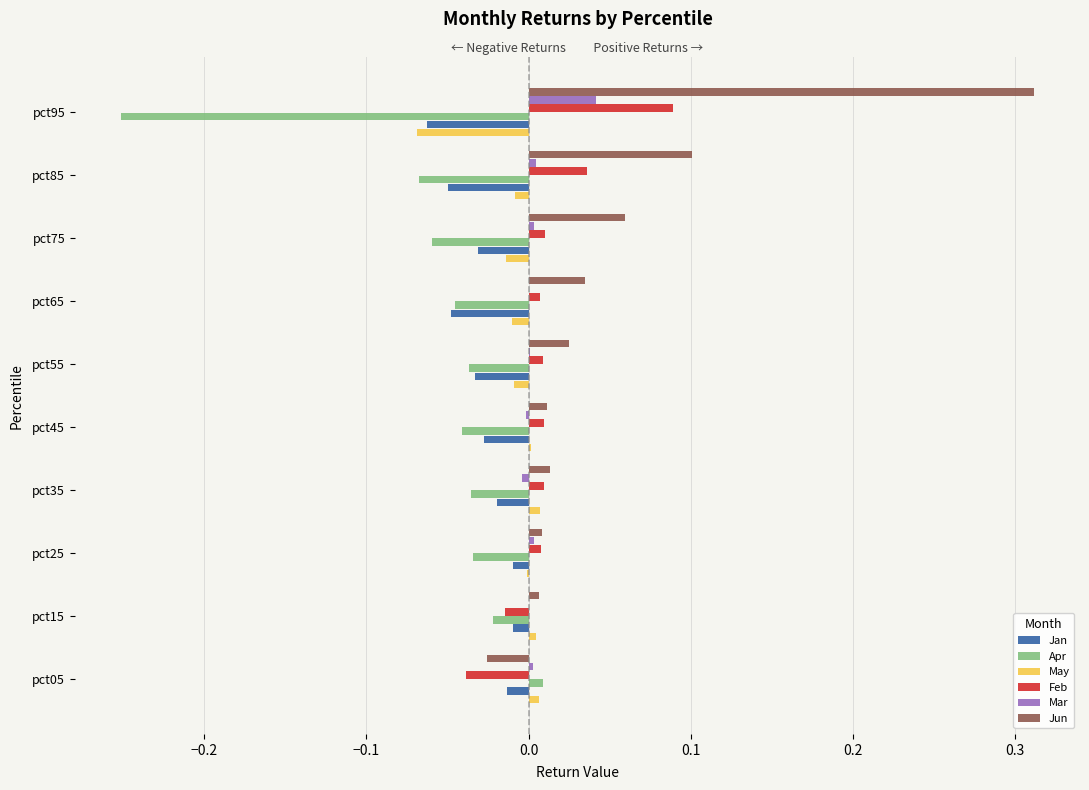

List the series in order of their peak value, highest first.

Jun, Feb, Mar, Apr, May, Jan